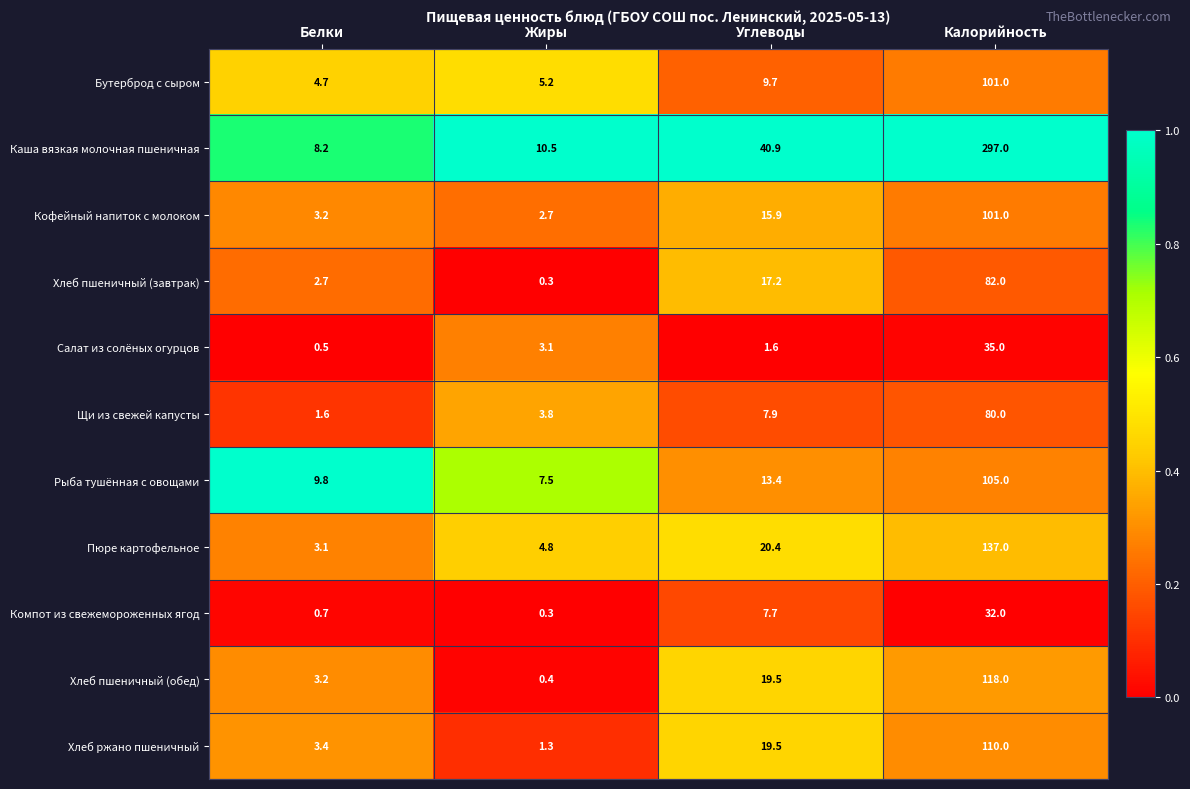

At which category is the sum across all series the highest?

Калорийность